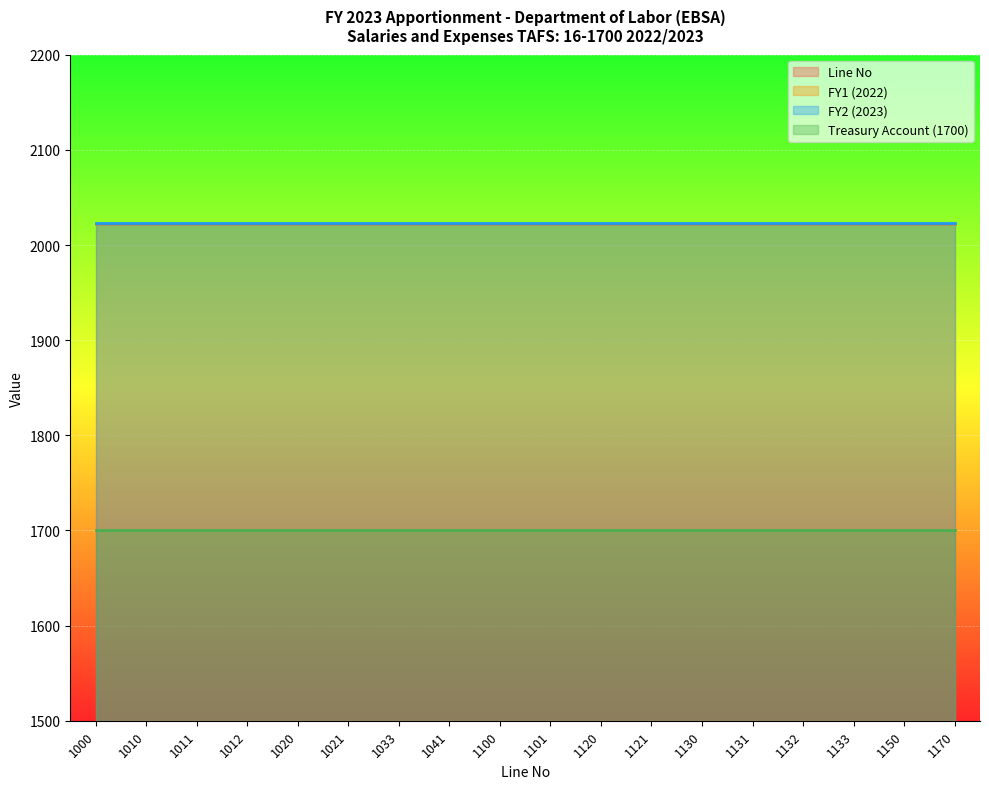

Count the number of data series in this chart.

4